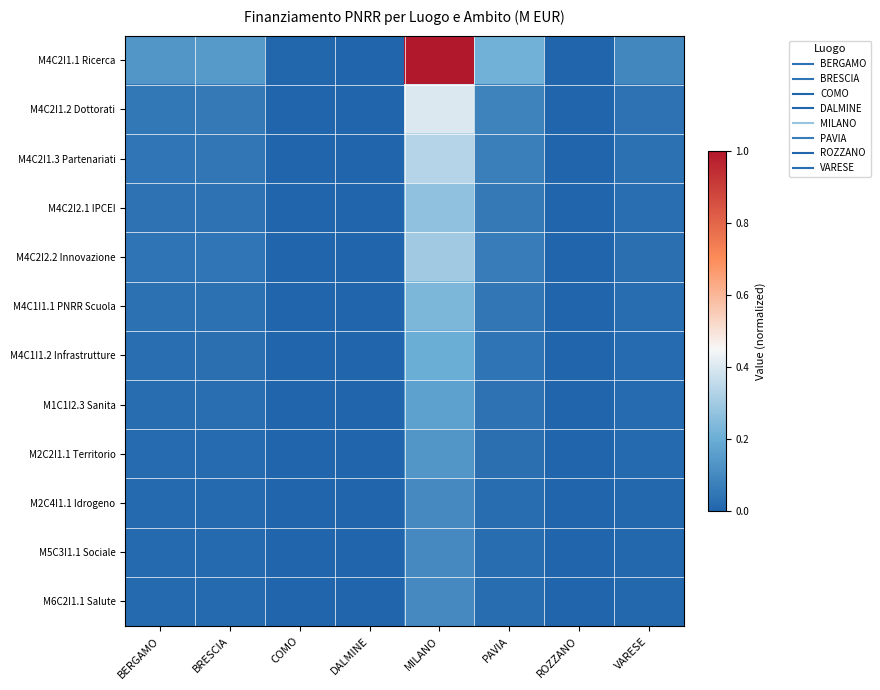

Reading right to left, what are all the values shown in this chart?

M4C2I1.1 Ricerca: VARESE=0.1	ROZZANO=0.0	PAVIA=0.2	MILANO=1.0	DALMINE=0.0	COMO=0.0	BRESCIA=0.1	BERGAMO=0.1
M4C2I1.2 Dottorati: VARESE=0.0	ROZZANO=0.0	PAVIA=0.1	MILANO=0.4	DALMINE=0.0	COMO=0.0	BRESCIA=0.1	BERGAMO=0.1
M4C2I1.3 Partenariati: VARESE=0.0	ROZZANO=0.0	PAVIA=0.1	MILANO=0.3	DALMINE=0.0	COMO=0.0	BRESCIA=0.0	BERGAMO=0.0
M4C2I2.1 IPCEI: VARESE=0.0	ROZZANO=0.0	PAVIA=0.1	MILANO=0.3	DALMINE=0.0	COMO=0.0	BRESCIA=0.0	BERGAMO=0.0
M4C2I2.2 Innovazione: VARESE=0.0	ROZZANO=0.0	PAVIA=0.1	MILANO=0.3	DALMINE=0.0	COMO=0.0	BRESCIA=0.0	BERGAMO=0.0
M4C1I1.1 PNRR Scuola: VARESE=0.0	ROZZANO=0.0	PAVIA=0.0	MILANO=0.2	DALMINE=0.0	COMO=0.0	BRESCIA=0.0	BERGAMO=0.0
M4C1I1.2 Infrastrutture: VARESE=0.0	ROZZANO=0.0	PAVIA=0.0	MILANO=0.2	DALMINE=0.0	COMO=0.0	BRESCIA=0.0	BERGAMO=0.0
M1C1I2.3 Sanita: VARESE=0.0	ROZZANO=0.0	PAVIA=0.0	MILANO=0.2	DALMINE=0.0	COMO=0.0	BRESCIA=0.0	BERGAMO=0.0
M2C2I1.1 Territorio: VARESE=0.0	ROZZANO=0.0	PAVIA=0.0	MILANO=0.1	DALMINE=0.0	COMO=0.0	BRESCIA=0.0	BERGAMO=0.0
M2C4I1.1 Idrogeno: VARESE=0.0	ROZZANO=0.0	PAVIA=0.0	MILANO=0.1	DALMINE=0.0	COMO=0.0	BRESCIA=0.0	BERGAMO=0.0
M5C3I1.1 Sociale: VARESE=0.0	ROZZANO=0.0	PAVIA=0.0	MILANO=0.1	DALMINE=0.0	COMO=0.0	BRESCIA=0.0	BERGAMO=0.0
M6C2I1.1 Salute: VARESE=0.0	ROZZANO=0.0	PAVIA=0.0	MILANO=0.1	DALMINE=0.0	COMO=0.0	BRESCIA=0.0	BERGAMO=0.0